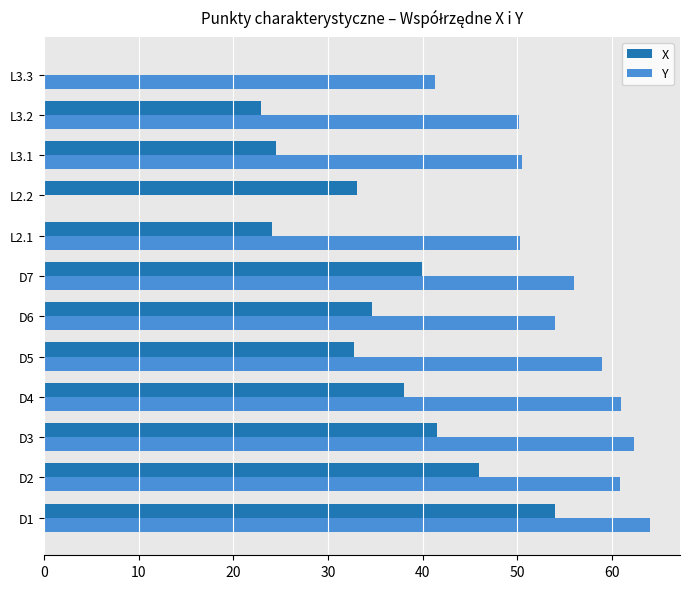

Which series has the largest total across all categories?

Y